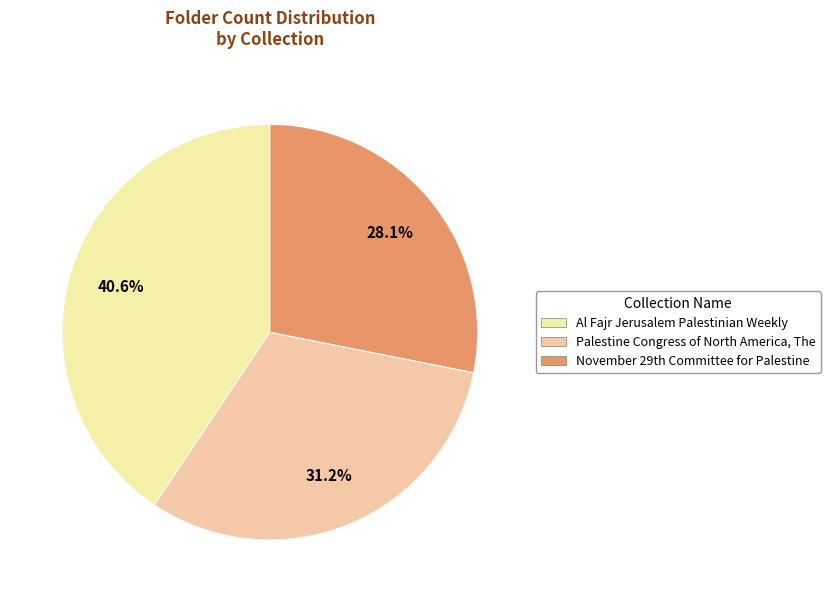

To the nearest percent, what is the combined percentage of Al Fajr Jerusalem Palestinian Weekly and Palestine Congress of North America, The?

72%